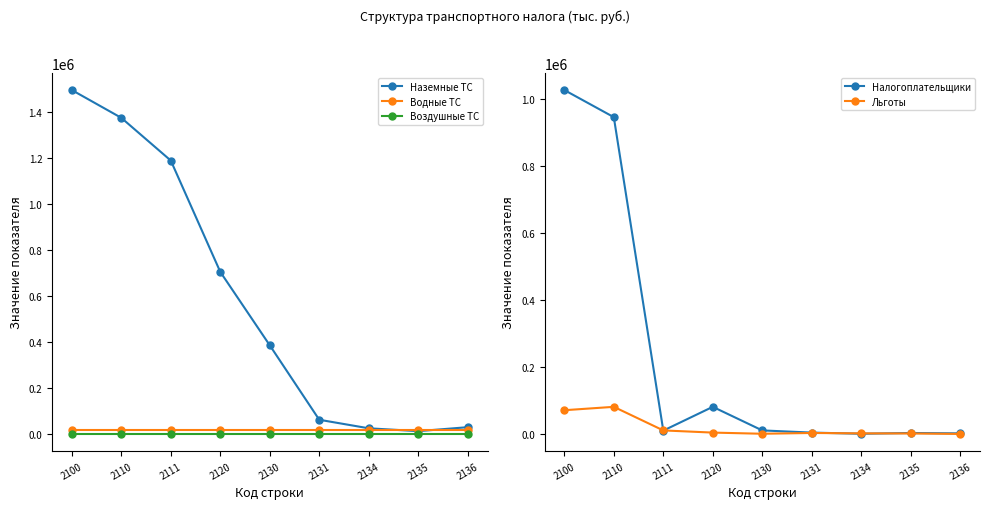

What is the average value of the Льготы series?

19206